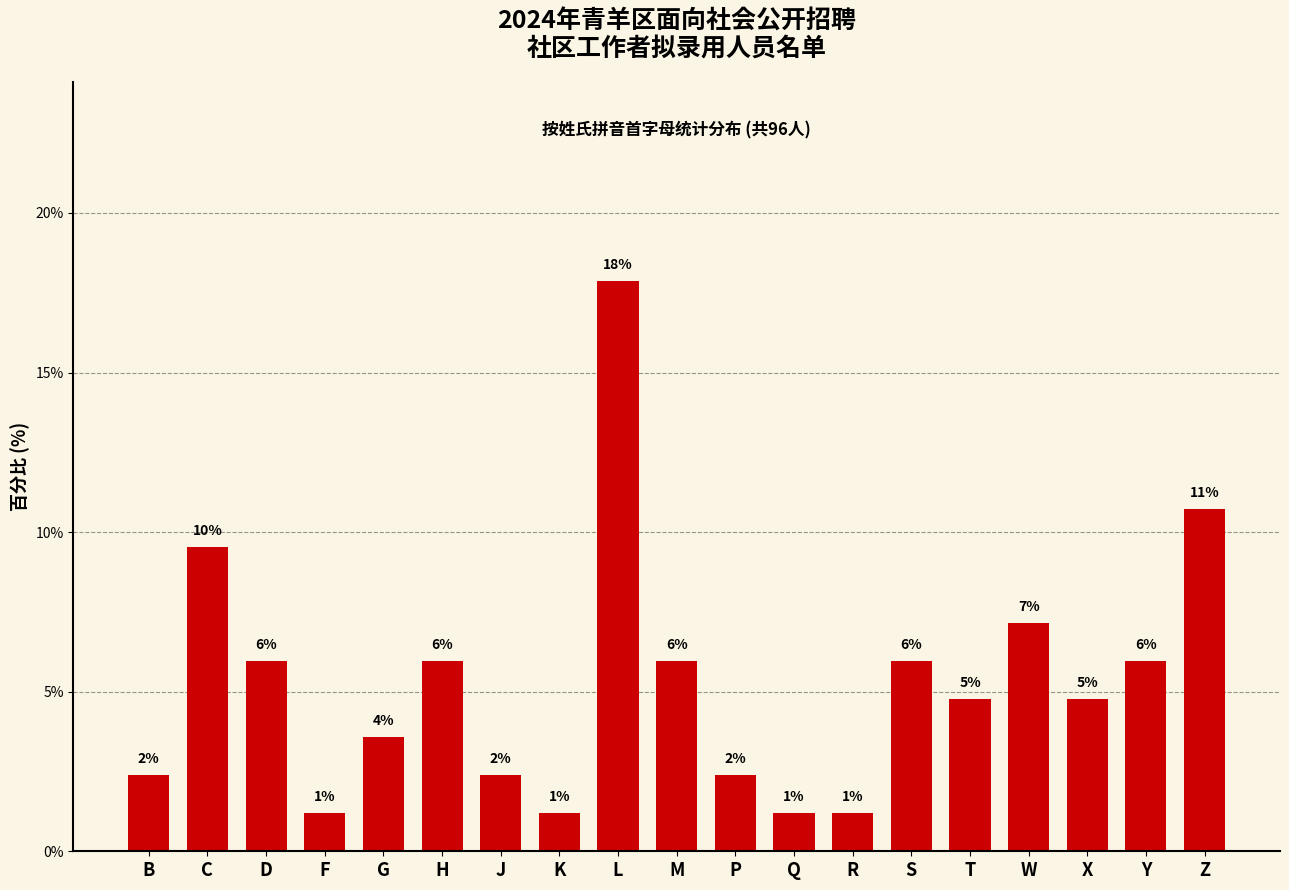

How many bars are there in total?

19